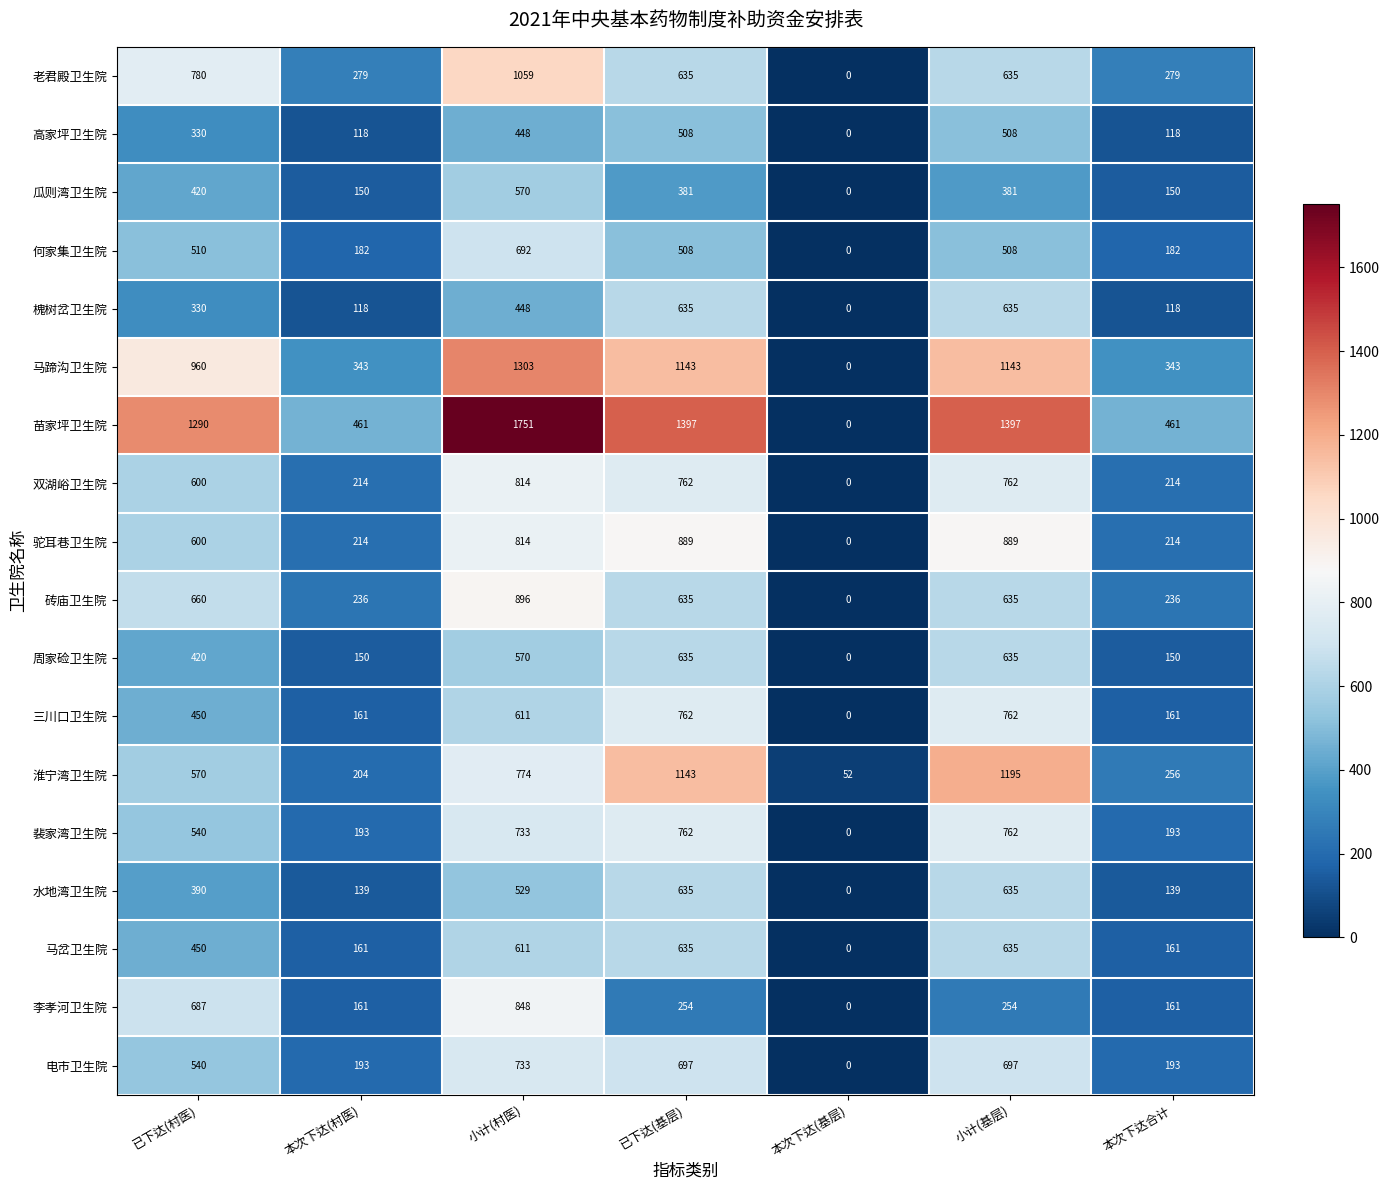

At how many categories does at least one series exceed 1020?

4